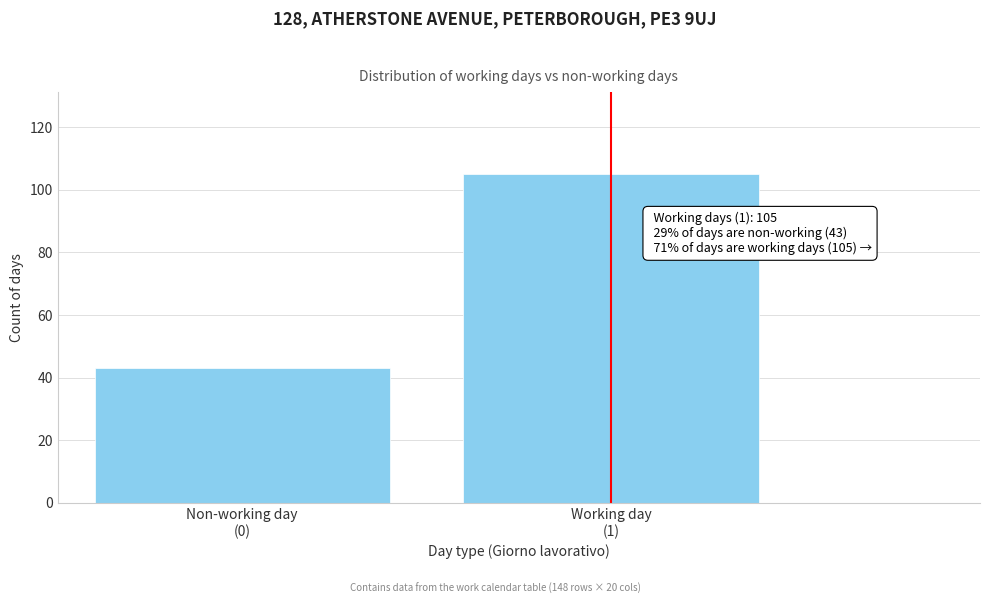

Reading left to right, transcribe all the data shown in this chart.

43	105